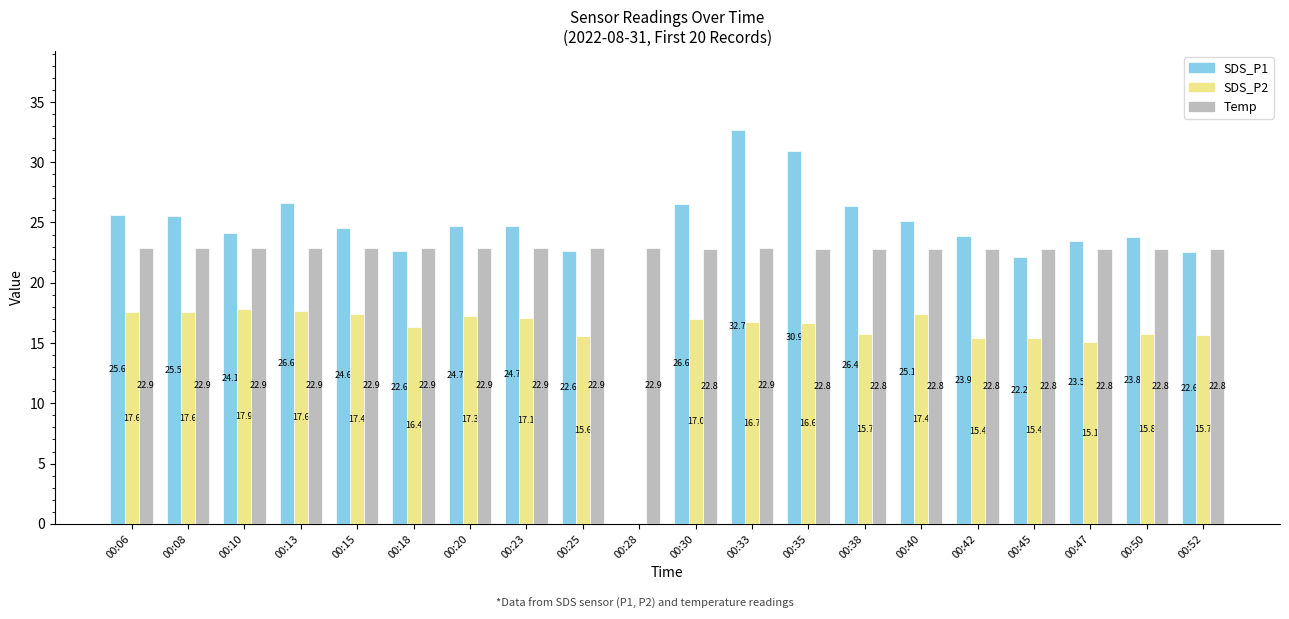

Is the value of SDS_P1 at 00:28 greater than the value of SDS_P2 at 00:40?

No